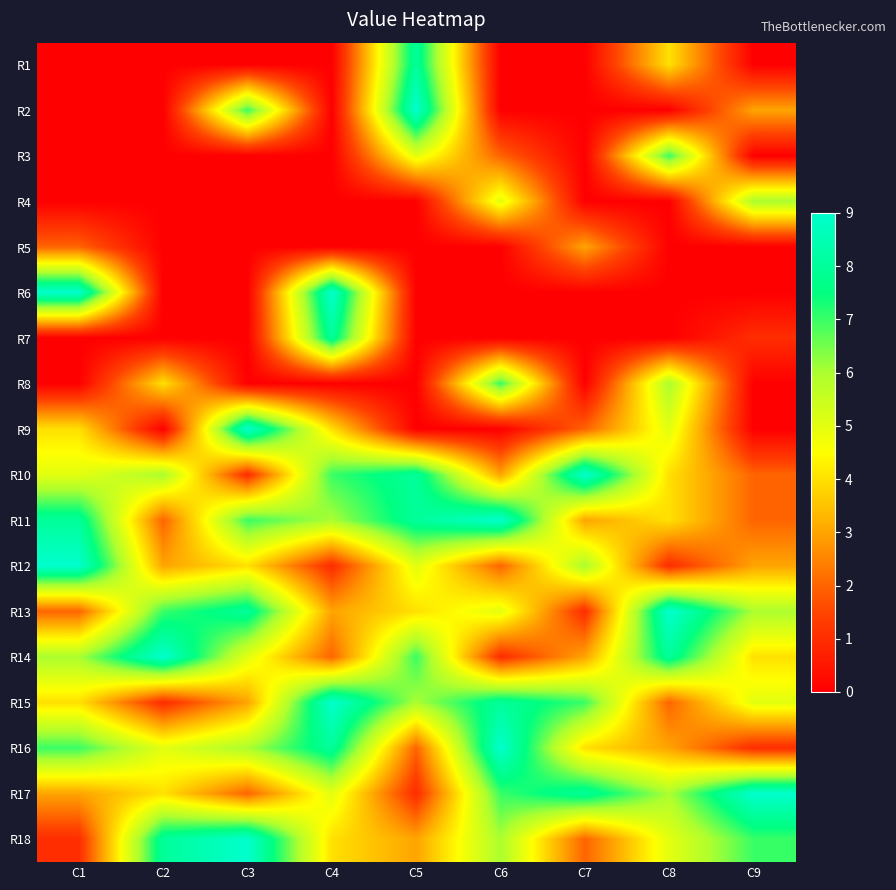

Reading left to right, what are all the values shown in this chart?

R1: C1=0	C2=0	C3=0	C4=0	C5=8	C6=0	C7=0	C8=4	C9=0
R2: C1=0	C2=0	C3=7	C4=0	C5=9	C6=0	C7=0	C8=0	C9=3
R3: C1=0	C2=0	C3=0	C4=0	C5=5	C6=2	C7=0	C8=7	C9=0
R4: C1=0	C2=0	C3=0	C4=0	C5=0	C6=5	C7=0	C8=0	C9=6
R5: C1=2	C2=0	C3=0	C4=0	C5=0	C6=0	C7=3	C8=0	C9=0
R6: C1=9	C2=0	C3=0	C4=9	C5=0	C6=0	C7=0	C8=0	C9=0
R7: C1=0	C2=0	C3=0	C4=8	C5=0	C6=0	C7=0	C8=0	C9=1
R8: C1=0	C2=4	C3=0	C4=0	C5=0	C6=7	C7=0	C8=6	C9=0
R9: C1=4	C2=0	C3=9	C4=4	C5=0	C6=0	C7=2	C8=5	C9=0
R10: C1=5	C2=6	C3=1	C4=7	C5=8	C6=3	C7=9	C8=4	C9=2
R11: C1=8	C2=2	C3=7	C4=6	C5=8	C6=9	C7=3	C8=4	C9=2
R12: C1=9	C2=3	C3=4	C4=1	C5=5	C6=2	C7=6	C8=1	C9=3
R13: C1=2	C2=7	C3=8	C4=3	C5=4	C6=5	C7=1	C8=9	C9=6
R14: C1=6	C2=9	C3=5	C4=2	C5=7	C6=1	C7=3	C8=8	C9=4
R15: C1=4	C2=1	C3=3	C4=9	C5=6	C6=8	C7=7	C8=2	C9=5
R16: C1=7	C2=5	C3=6	C4=8	C5=2	C6=9	C7=4	C8=3	C9=1
R17: C1=3	C2=4	C3=2	C4=5	C5=1	C6=7	C7=8	C8=6	C9=9
R18: C1=1	C2=8	C3=9	C4=4	C5=3	C6=6	C7=2	C8=5	C9=7